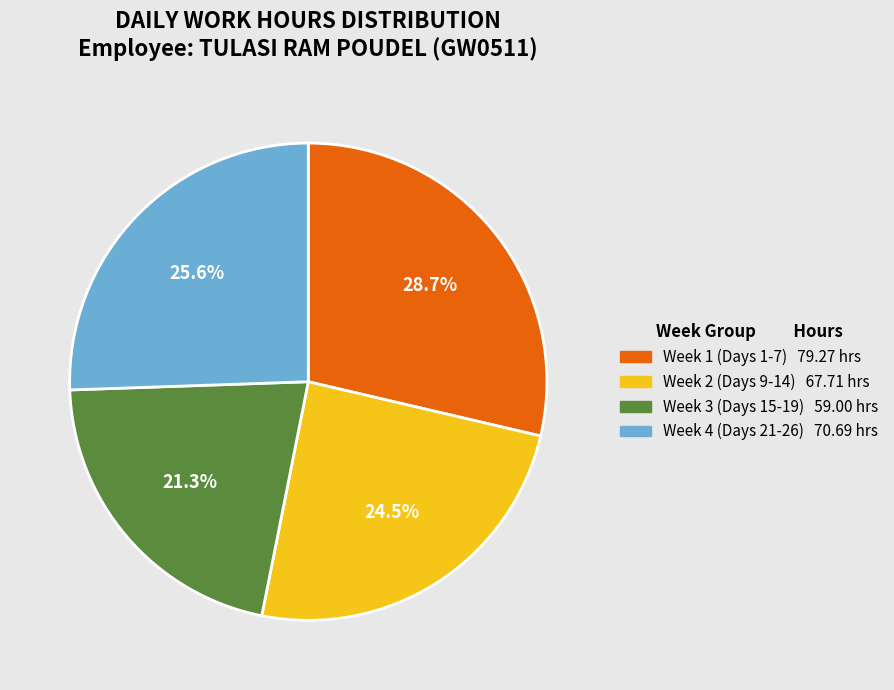

Is there any slice that represents more than half of the pie?

No